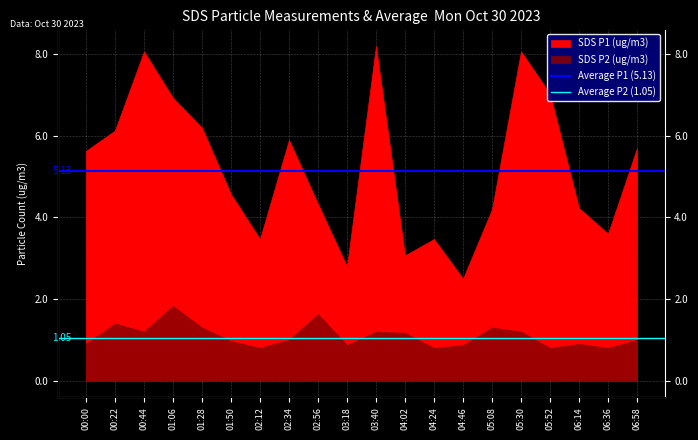

What is the average value of the Average P1 (5.13) series?

5.1